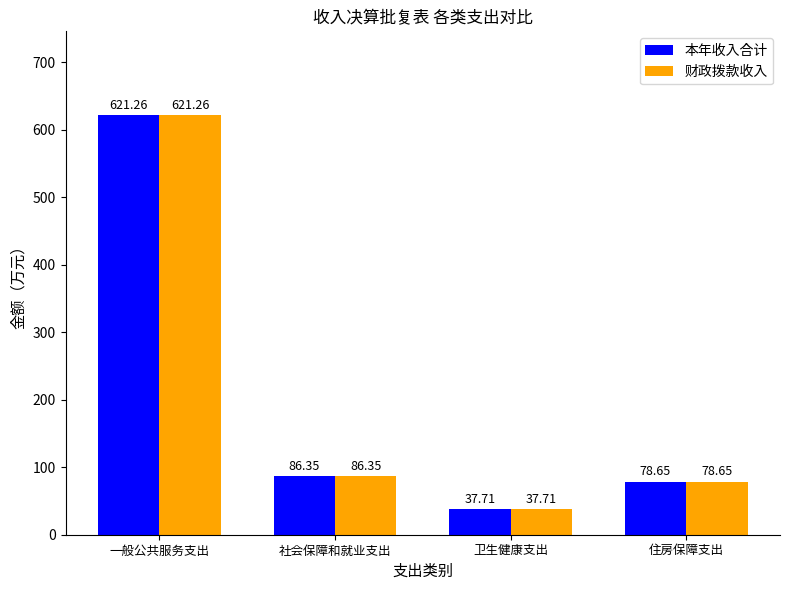

Are the bars horizontal?

No